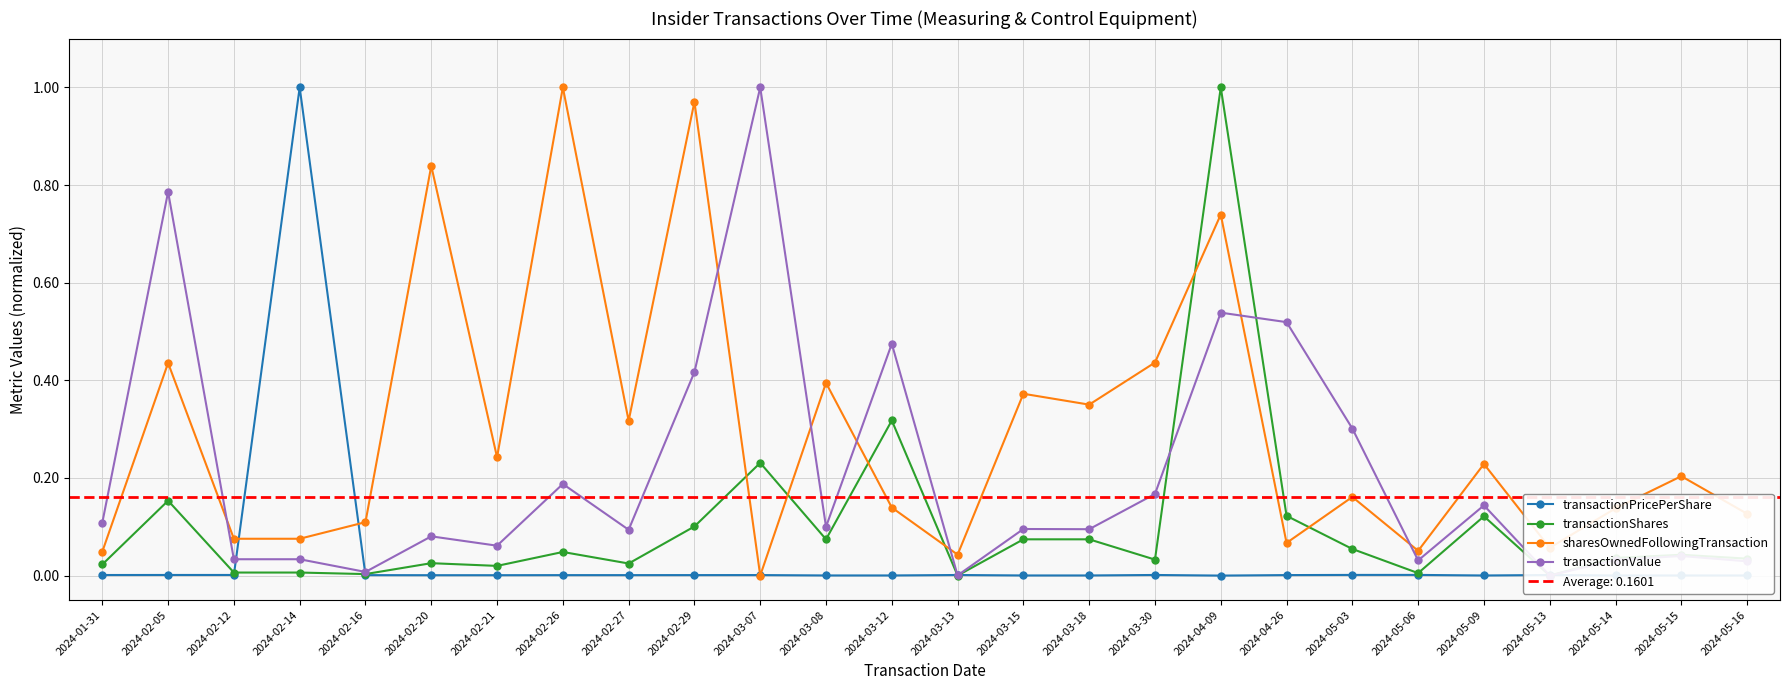

List the labels in order of transactionPricePerShare value, largest first.

2024-02-14, 2024-05-06, 2024-05-03, 2024-02-12, 2024-02-05, 2024-03-30, 2024-03-13, 2024-05-13, 2024-01-31, 2024-03-07, 2024-04-26, 2024-02-29, 2024-02-26, 2024-02-27, 2024-02-16, 2024-02-20, 2024-02-21, 2024-03-08, 2024-03-12, 2024-03-15, 2024-03-18, 2024-05-14, 2024-05-15, 2024-05-16, 2024-05-09, 2024-04-09